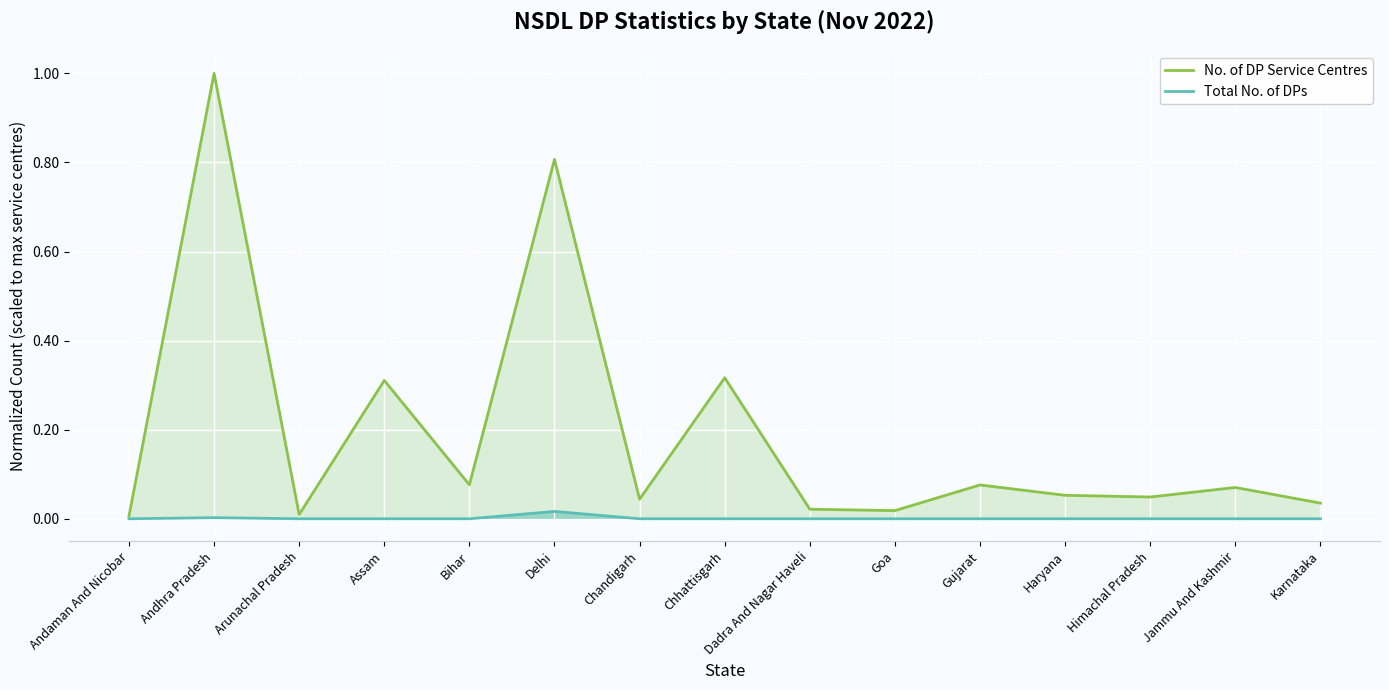

Which category has the lowest value across all series?

Andaman And Nicobar